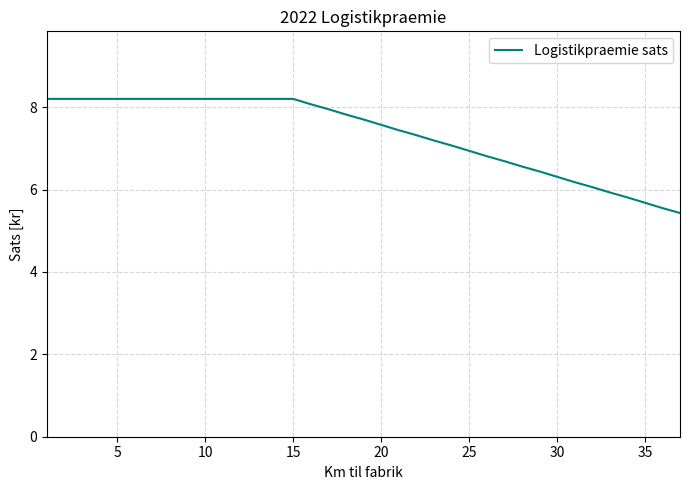

What is the difference between the maximum and minimum values?

2.8